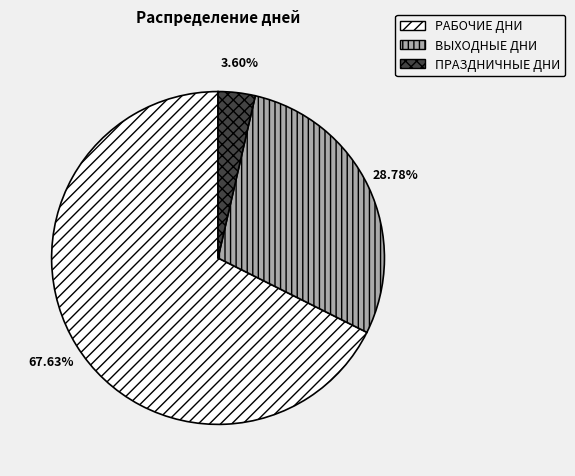

Does any single category account for the majority?

Yes